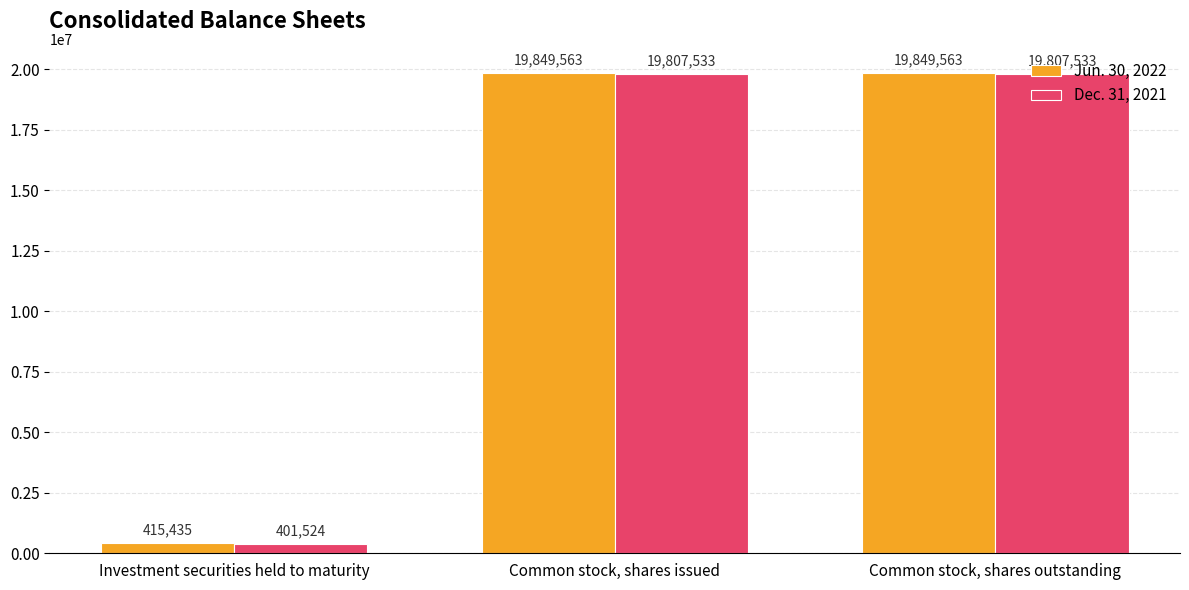

What is the minimum value for Dec. 31, 2021?

401524